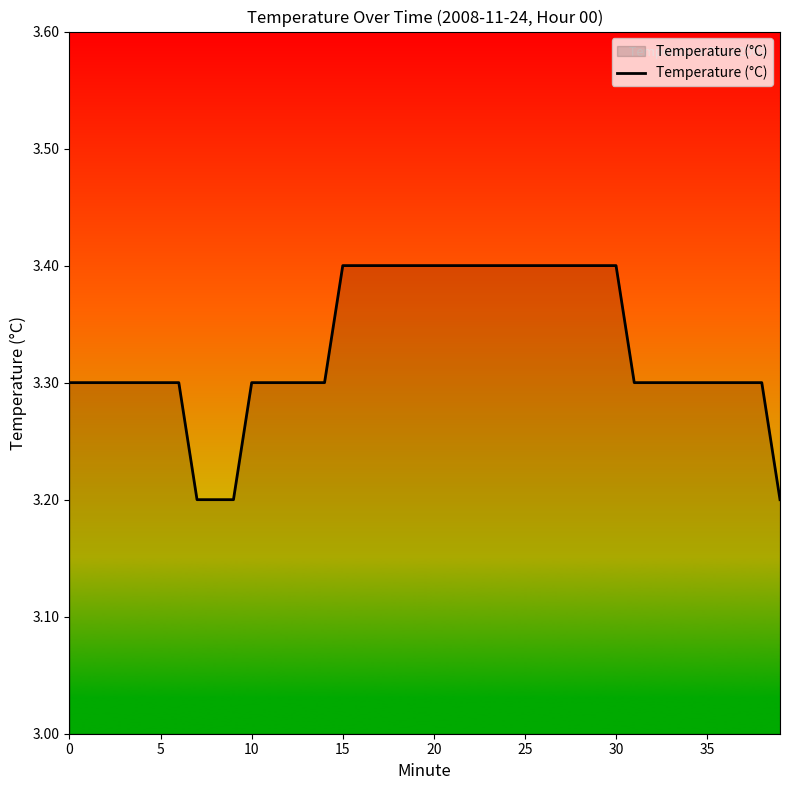

What is the smallest value displayed?

3.2